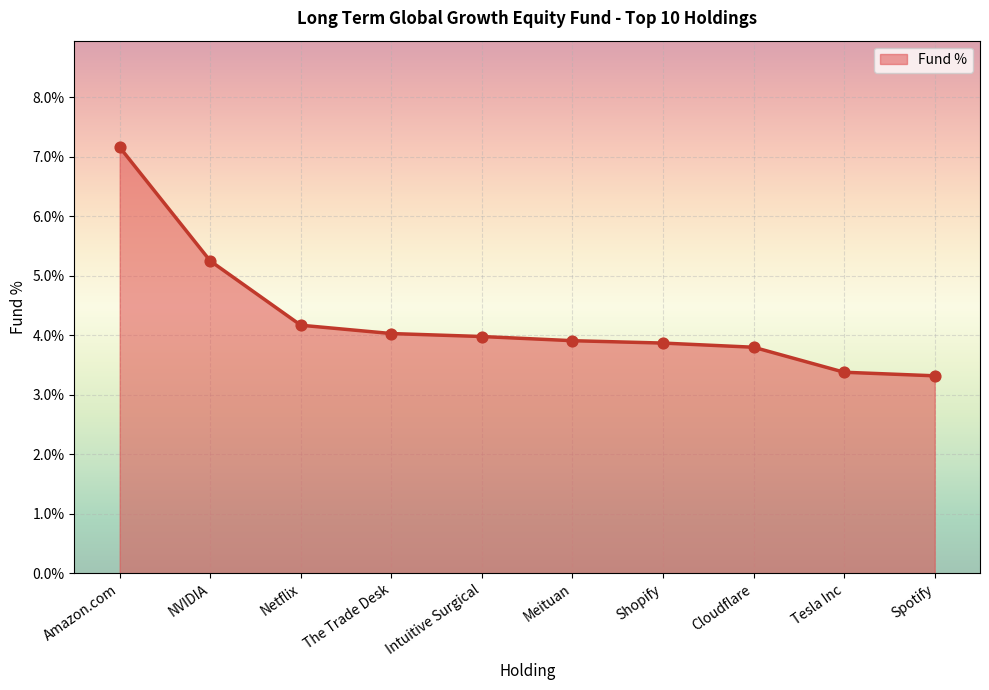

Approximately how many times larger is the value at Intuitive Surgical compared to NVIDIA?

0.8